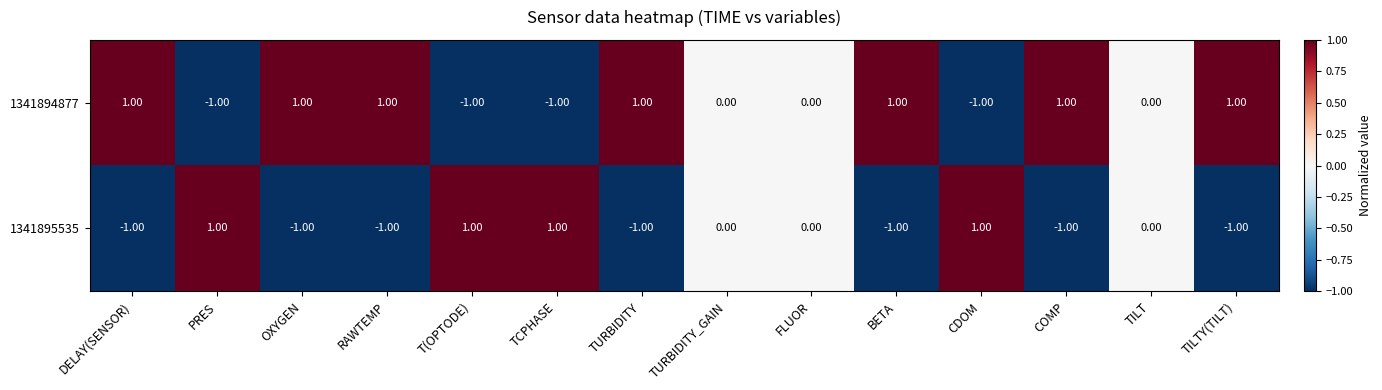

How many data points in 1341894877 are less than 1?

7